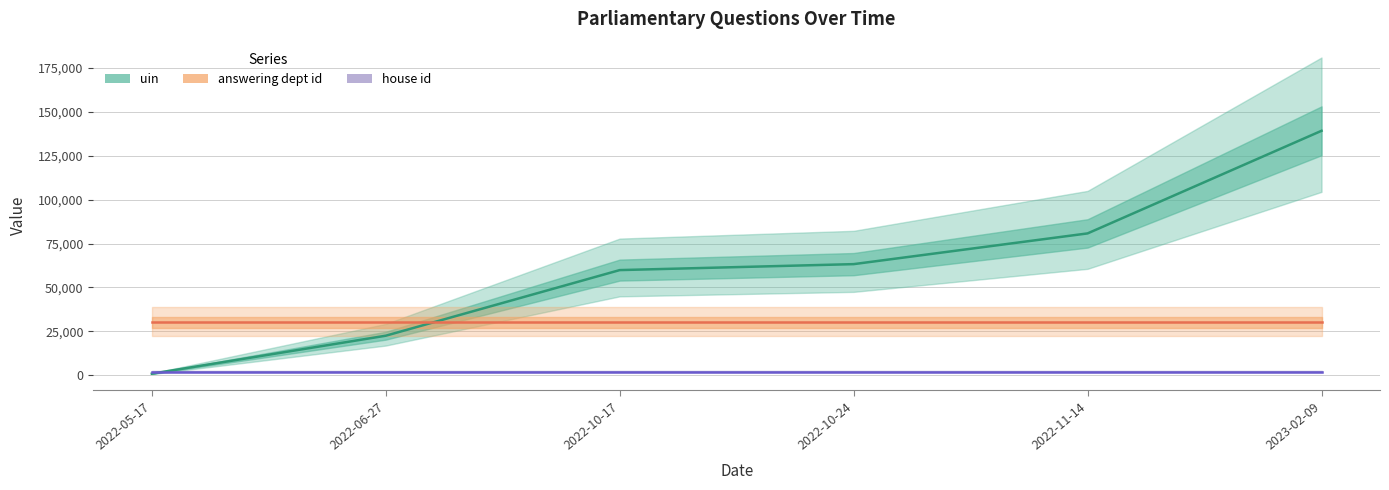

How many values in the uin series exceed 63247?

2